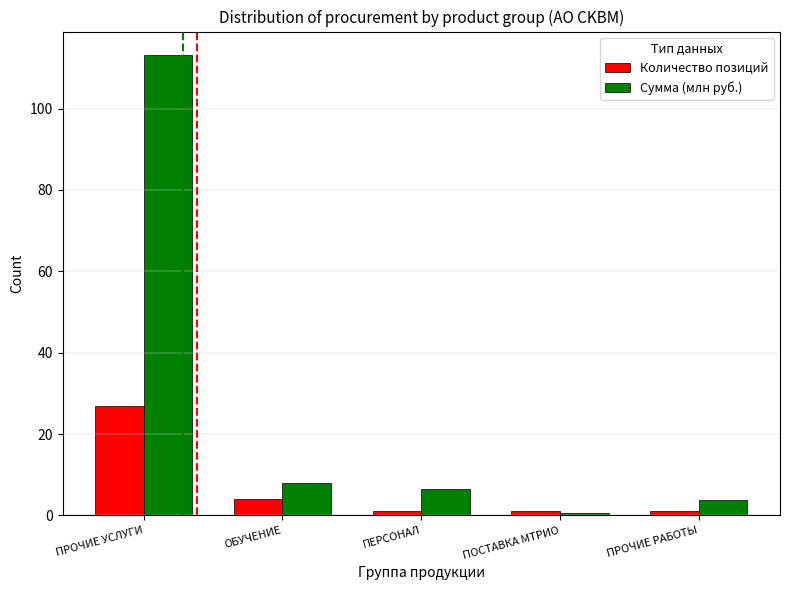

Does the chart contain any negative values?

No